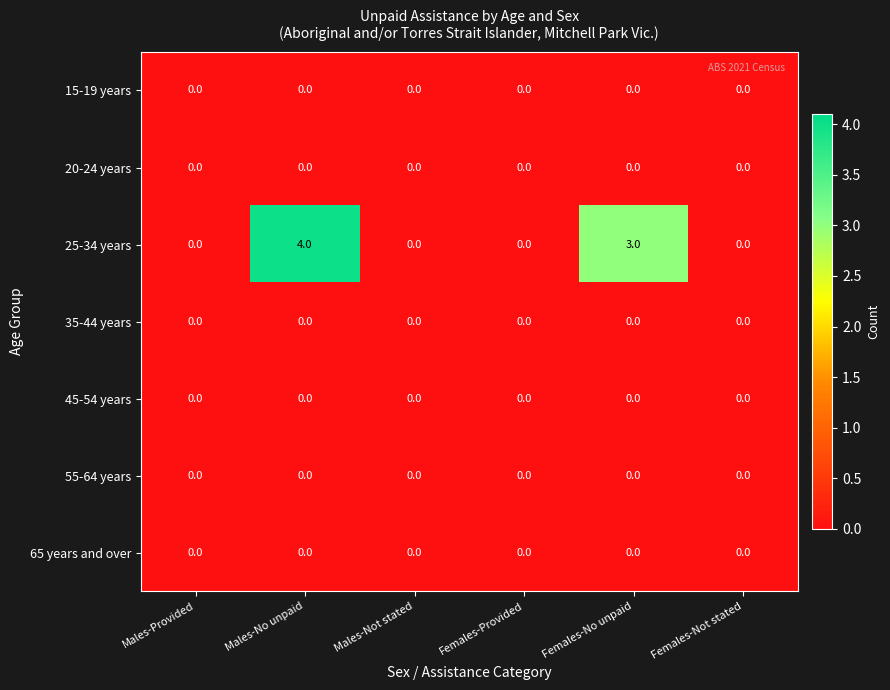

What is the maximum value shown in the chart?

4